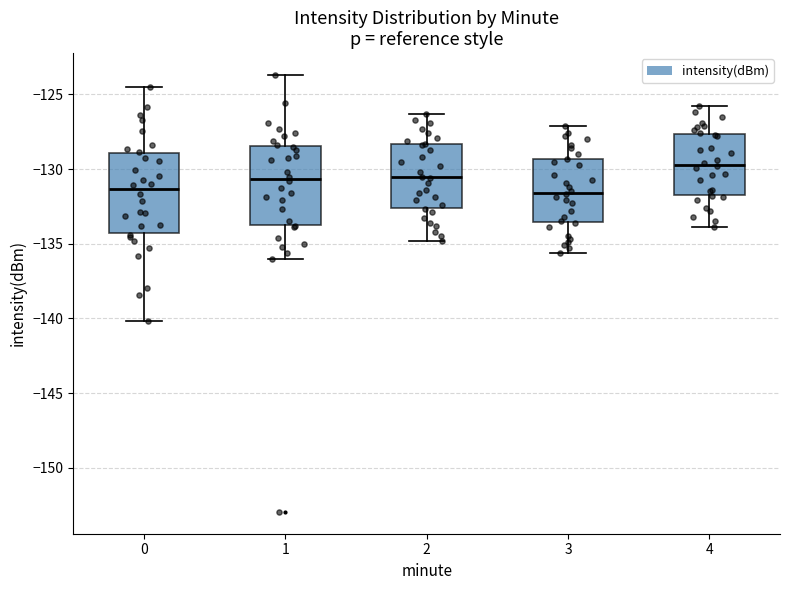

Reading left to right, read every box against the y-axis: the position of its median line, the range the box covers, and the ends of its whiskers. The values are not printed on the chart, so give them approximately, as read against the axis.

0: median -131.5, box -134.5 to -129.0, whiskers -140.0 to -124.5
1: median -130.5, box -133.5 to -128.5, whiskers -136.0 to -123.5
2: median -130.5, box -132.5 to -128.5, whiskers -135.0 to -126.5
3: median -131.5, box -133.5 to -129.5, whiskers -135.5 to -127.0
4: median -129.5, box -131.5 to -127.5, whiskers -134.0 to -126.0